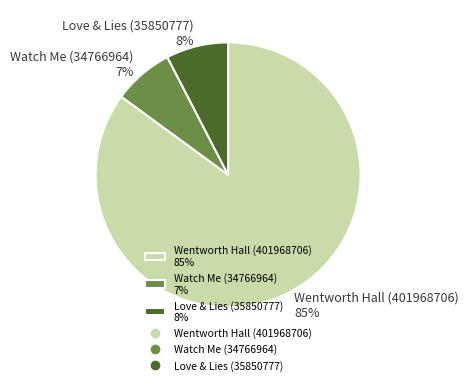

Count the number of slices in the pie.

3